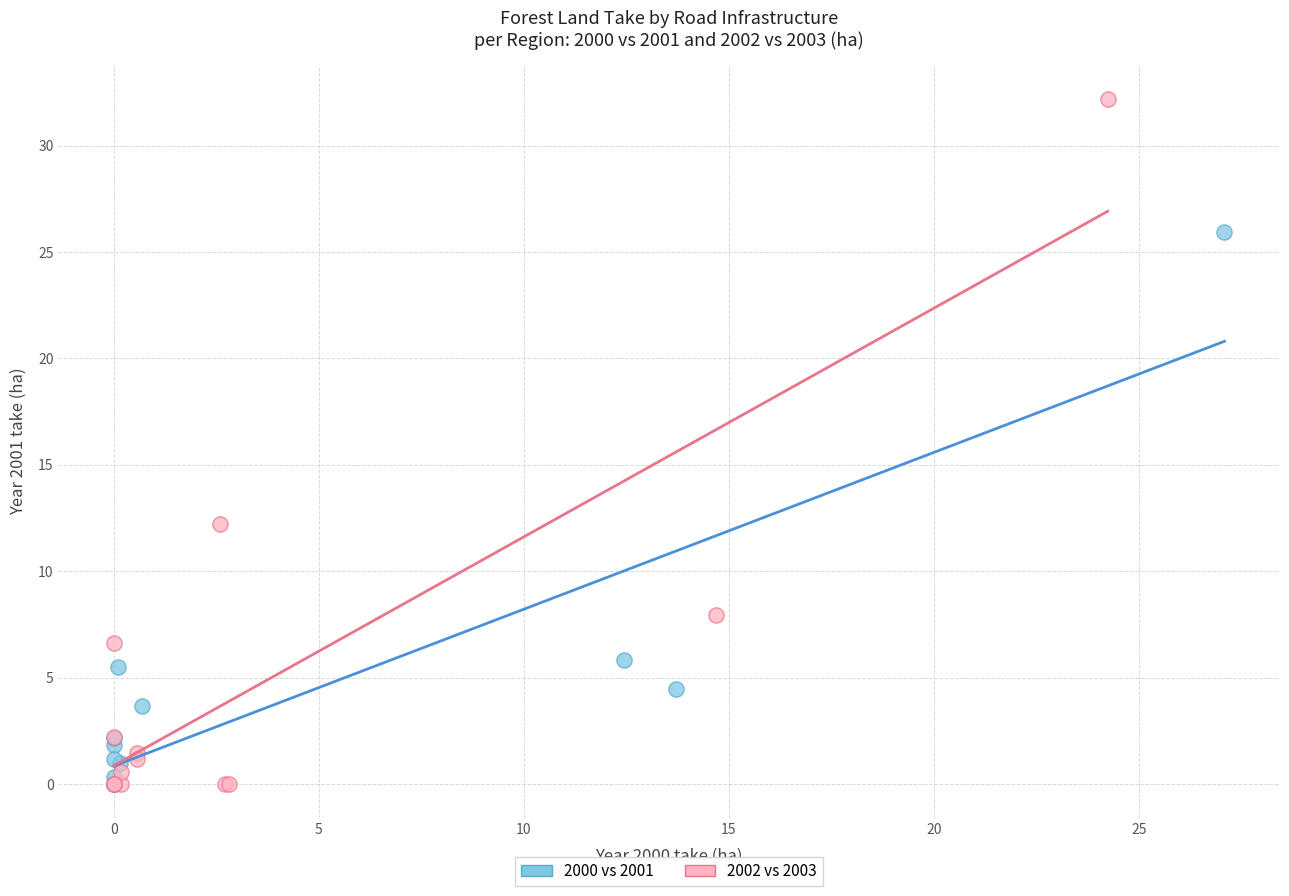

Which series has the largest Y range (max minus min)?

2002 vs 2003